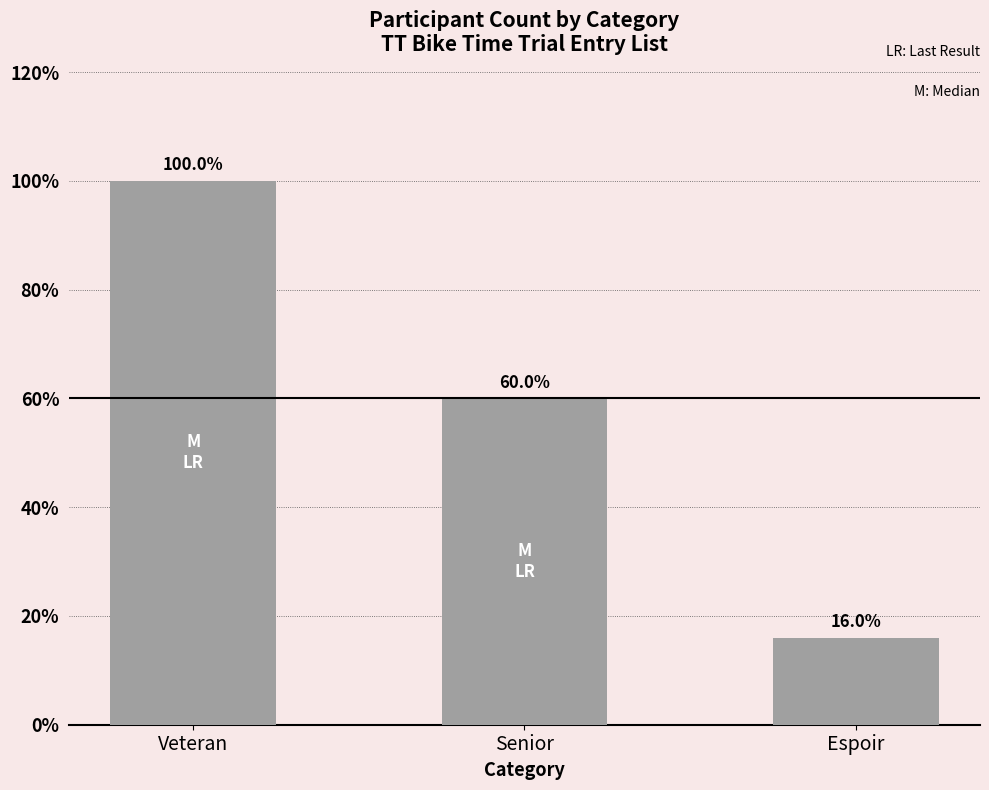

Which has a higher value, Senior or Veteran?

Veteran